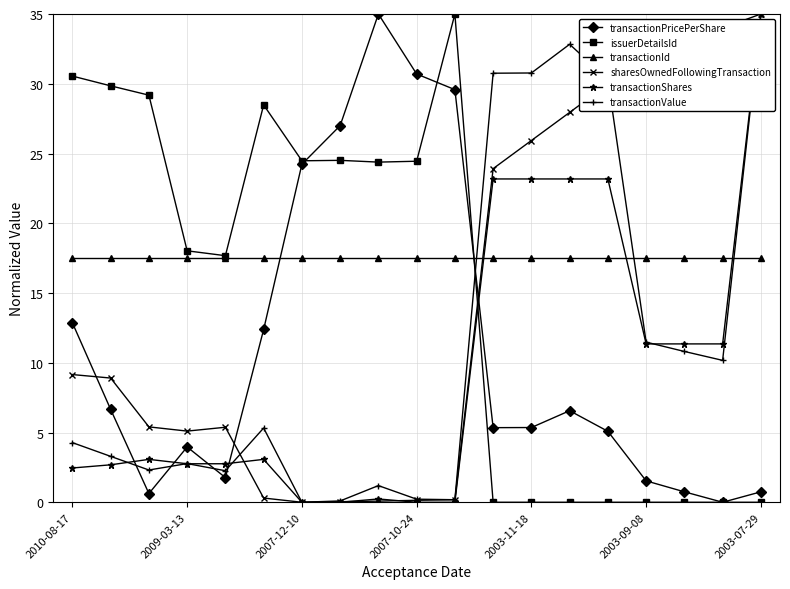

What is the value of the transactionId point at the 10th from the left?

17.5